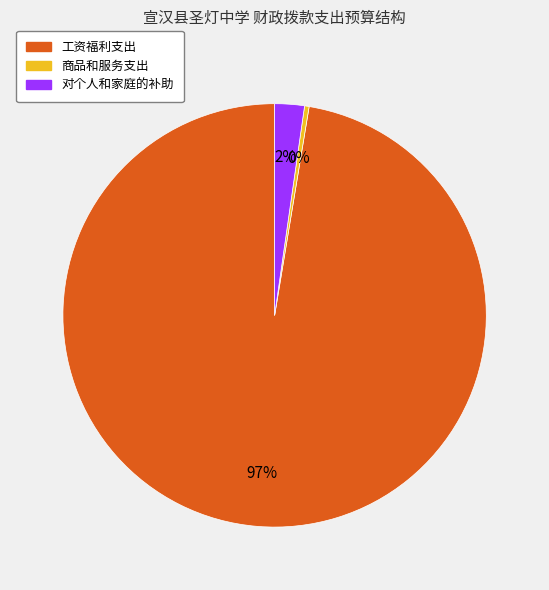

Combined, do 工资福利支出 and 对个人和家庭的补助 account for over 50%?

Yes